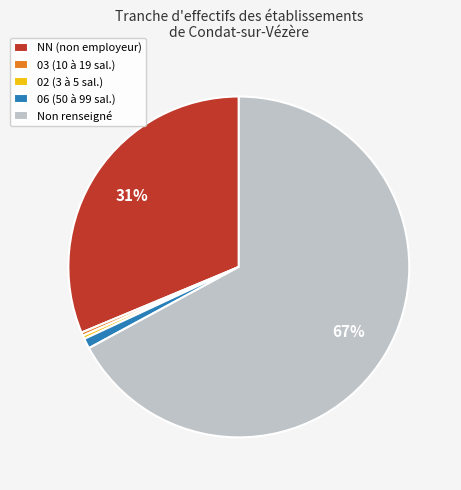

Combined, do Non renseigné and 02 (3 à 5 sal.) account for over 50%?

Yes